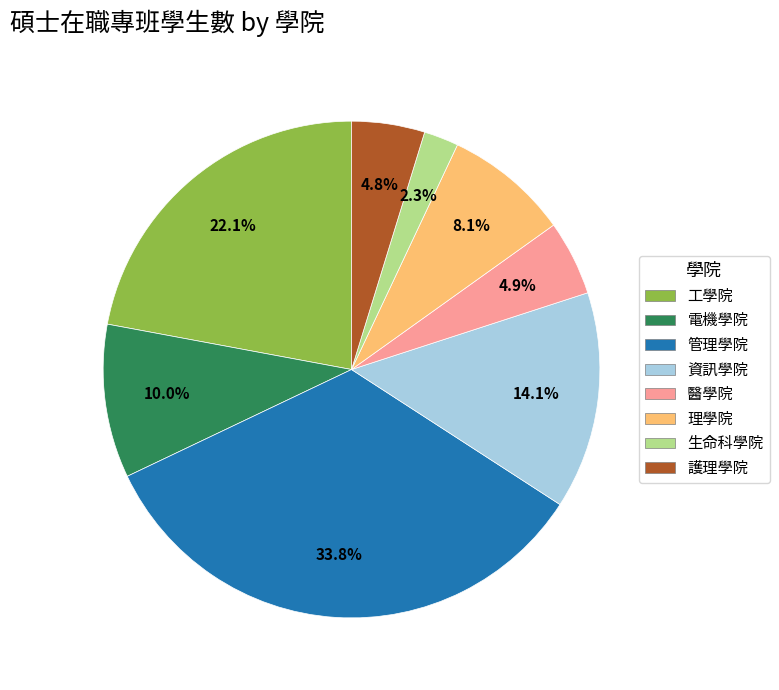

Count the number of slices in the pie.

8